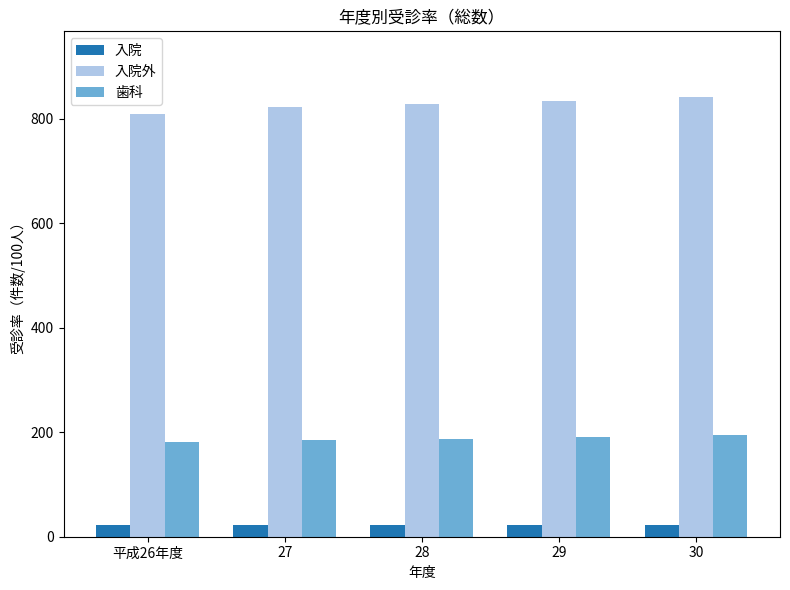

What are all the series names shown in the legend?

入院, 入院外, 歯科